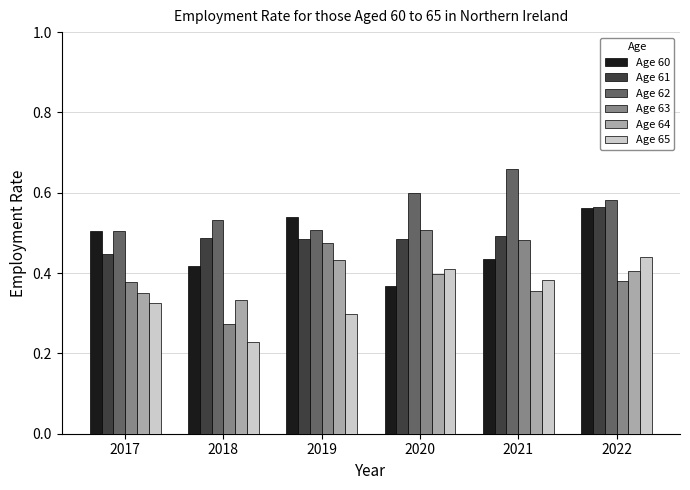

What is the sum of all Age 64 values?

2.3